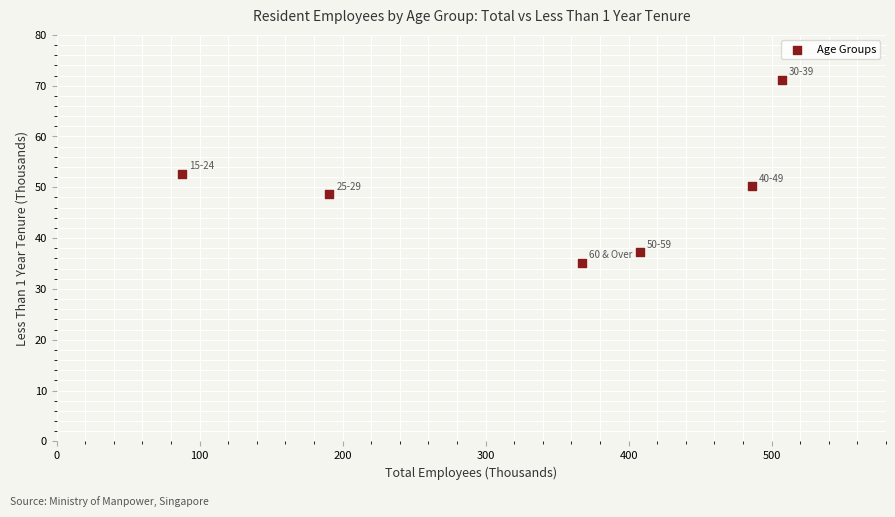

What is the range of X values (max minus min)?

419.5